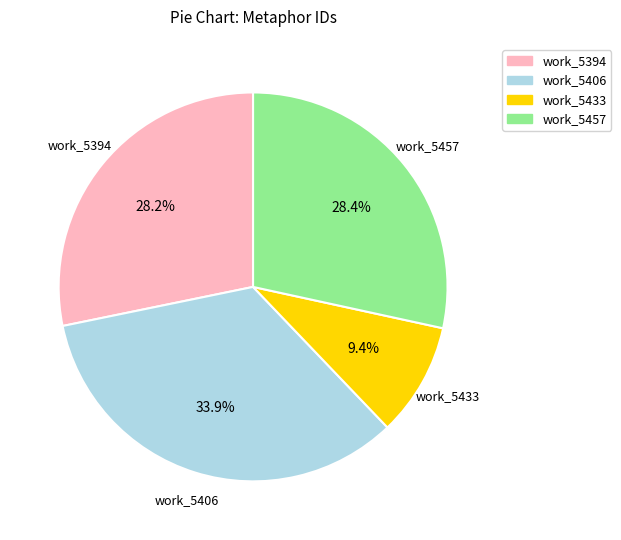

Which category has the biggest portion of the pie?

work_5406